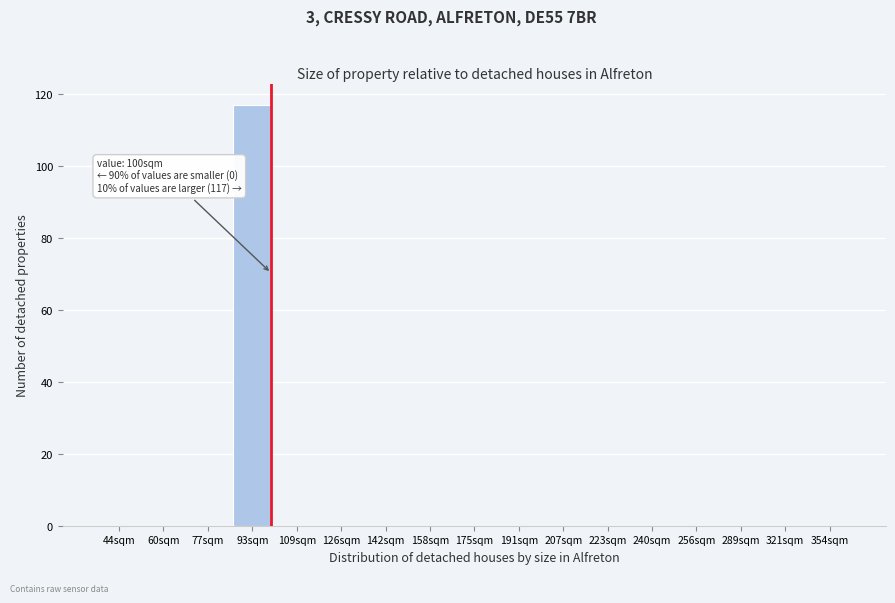

Reading left to right, what are all the values shown in this chart?

44sqm=0	60sqm=0	77sqm=0	93sqm=117	109sqm=0	126sqm=0	142sqm=0	158sqm=0	175sqm=0	191sqm=0	207sqm=0	223sqm=0	240sqm=0	256sqm=0	289sqm=0	321sqm=0	354sqm=0